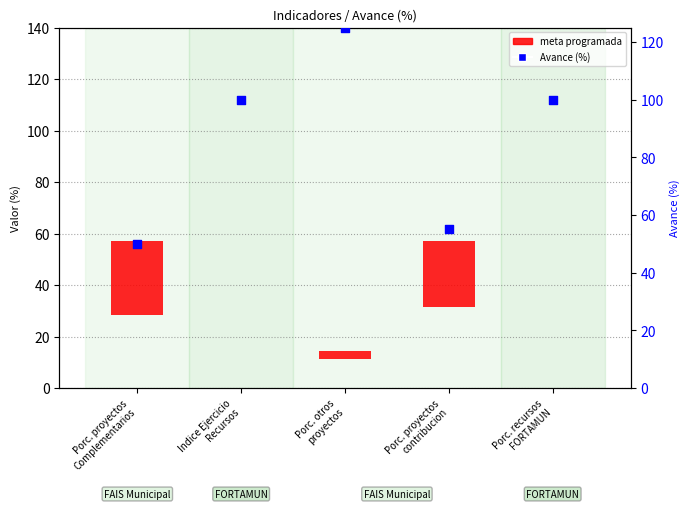

What is the ratio of the value at Porc. proyectos
contribucion to the value at Porc. recursos
FORTAMUN?

0.6